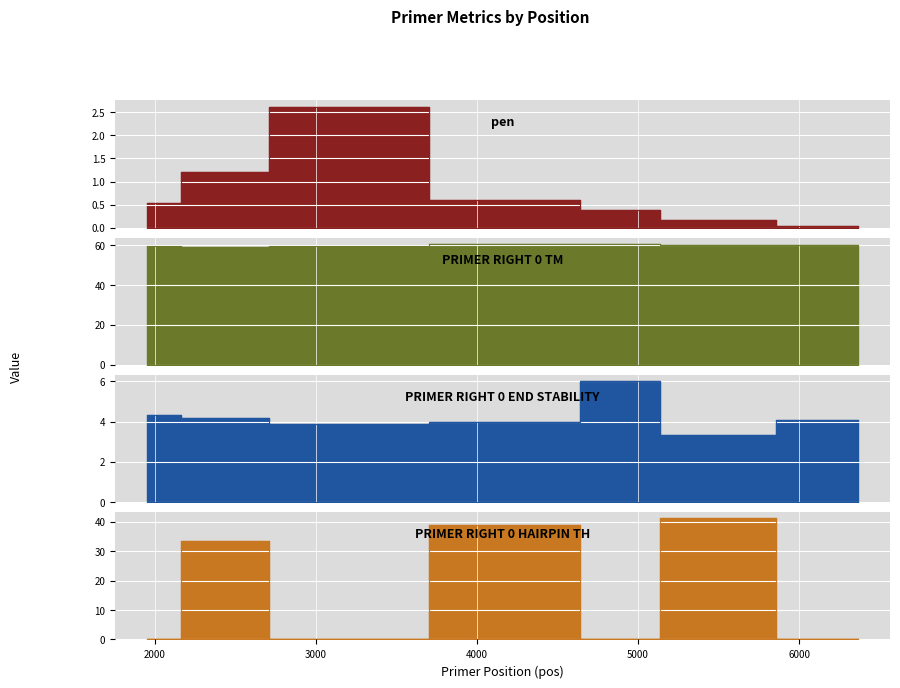

What is the difference between the second highest and second lowest values in the PRIMER_RIGHT_0_END_STABILITY series?

0.5